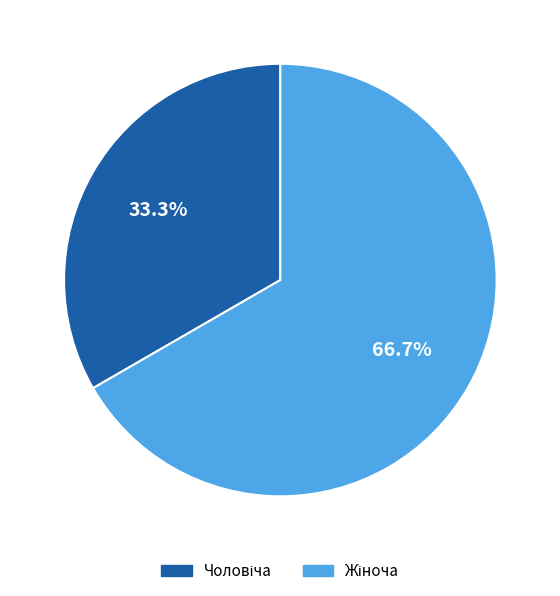

Is there a majority slice in this chart?

Yes